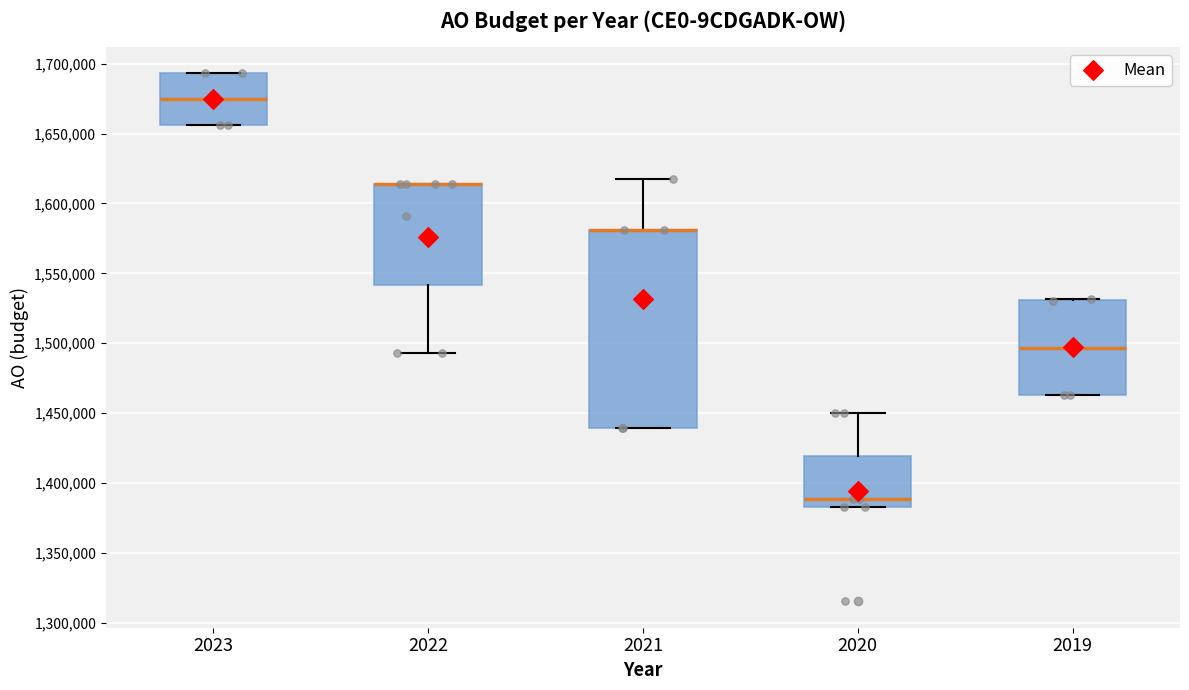

Which box is the tallest, from its lower edge to its upper edge?

2021